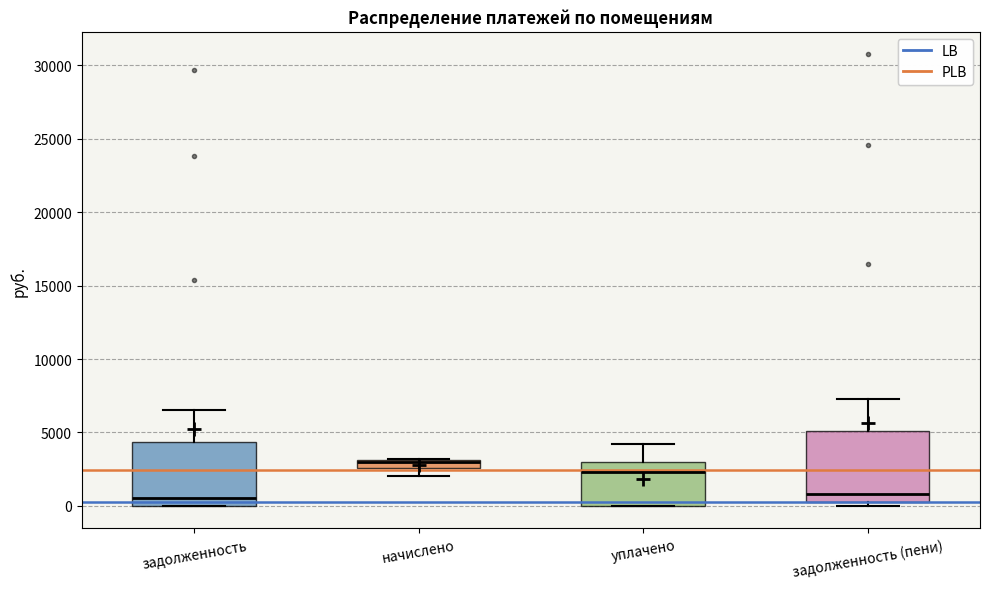

Where is the upper edge of the box for начислено on the y-axis? The values are not printed on the chart, so give them approximately, as read against the axis.

3000